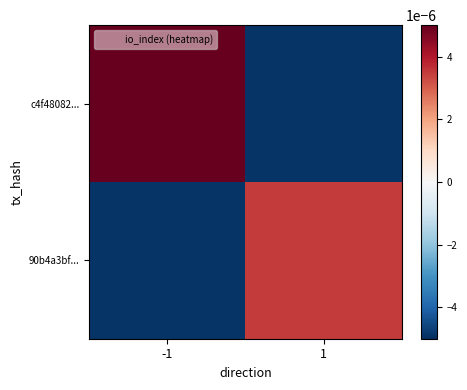

Reading left to right, what are all the values shown in this chart?

c4f48082...: -1=0.0	1=-0.0
90b4a3bf...: -1=-0.0	1=0.0